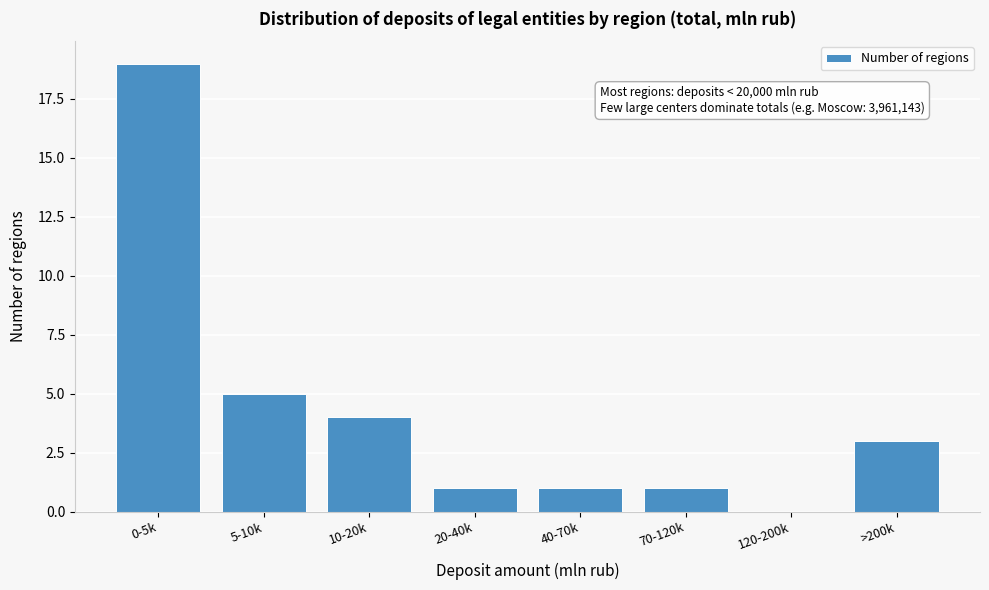

Reading right to left, list all the values displayed in this chart.

>200k=3	120-200k=0	70-120k=1	40-70k=1	20-40k=1	10-20k=4	5-10k=5	0-5k=19